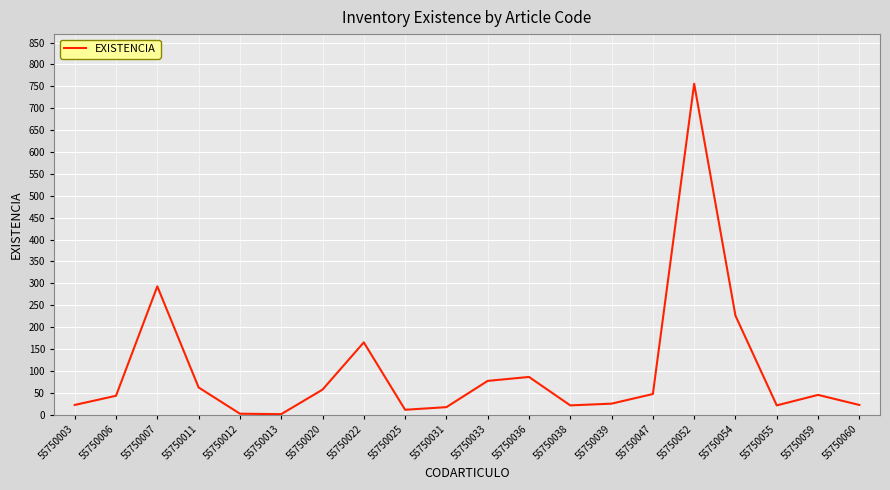

What is the change in value from 55750031 to 55750039?

+8